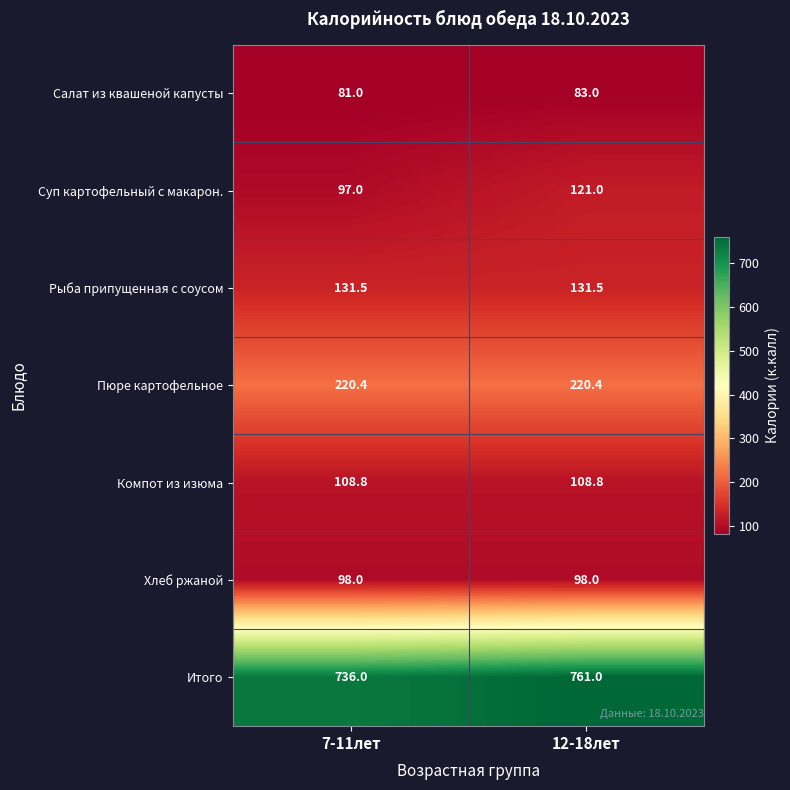

True or false: Компот из изюма has a value of 108.8 at 12-18лет.

True